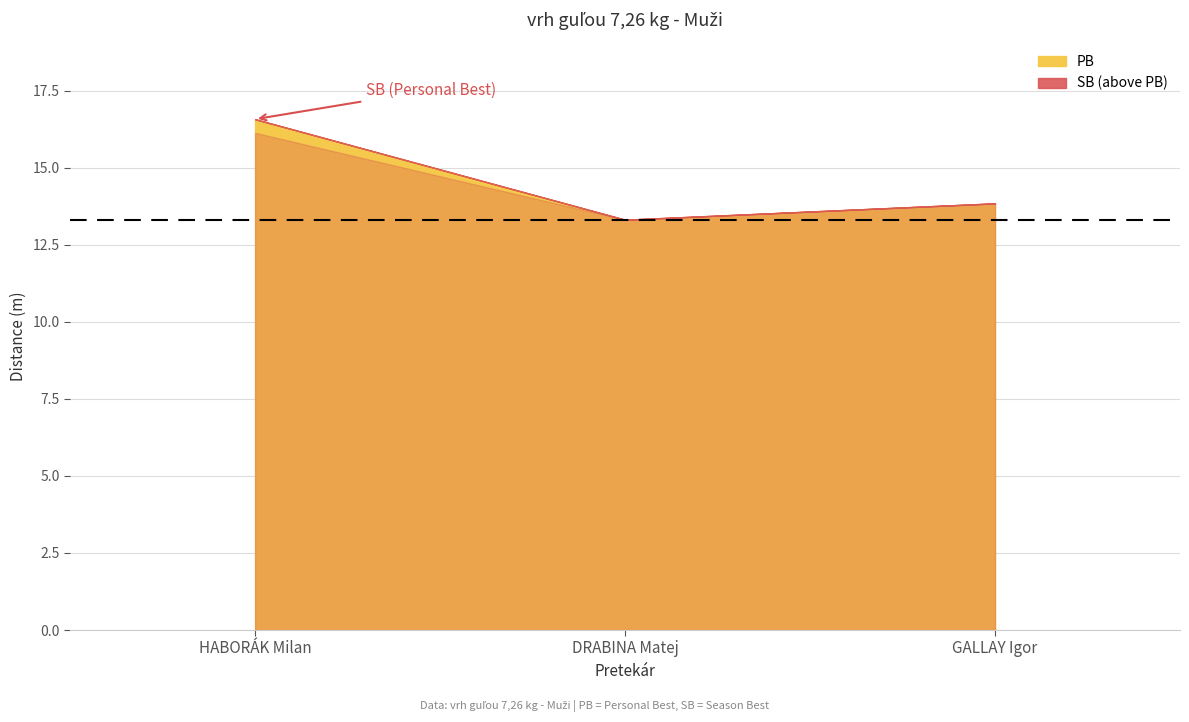

What are all the series names shown in the legend?

PB, SB